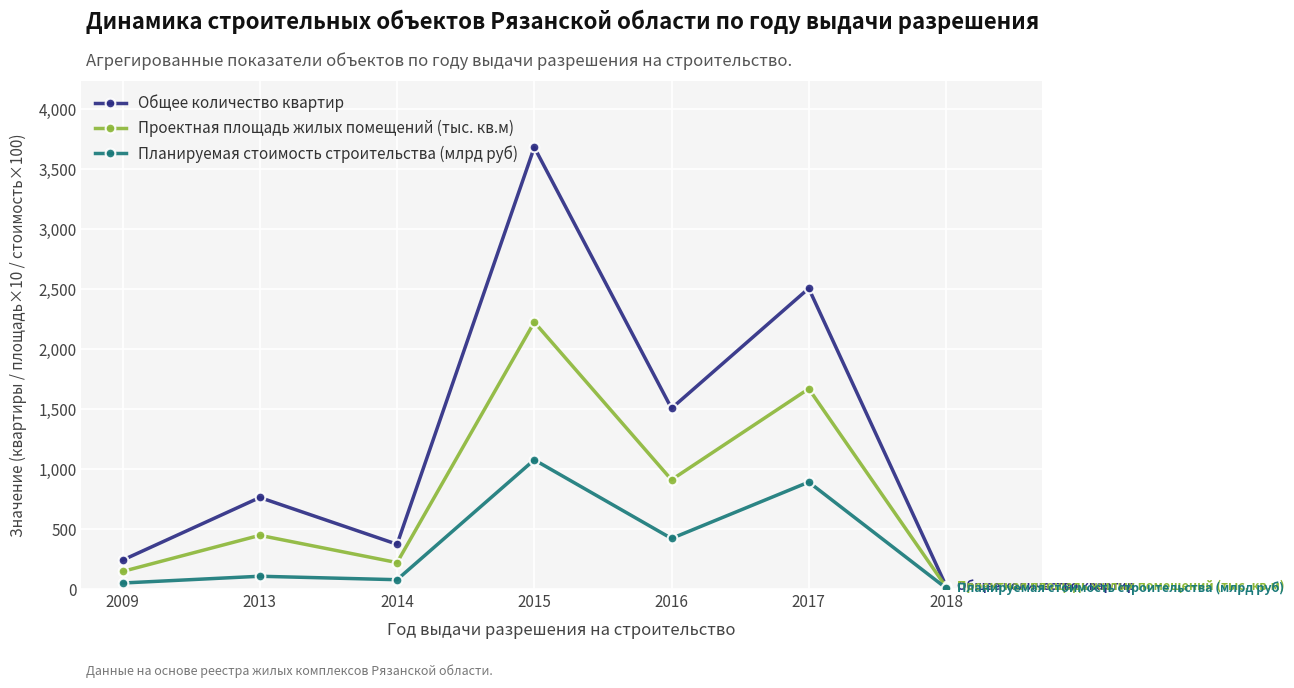

What is the value of the Общее количество квартир point at the 3rd from the left?

373.0